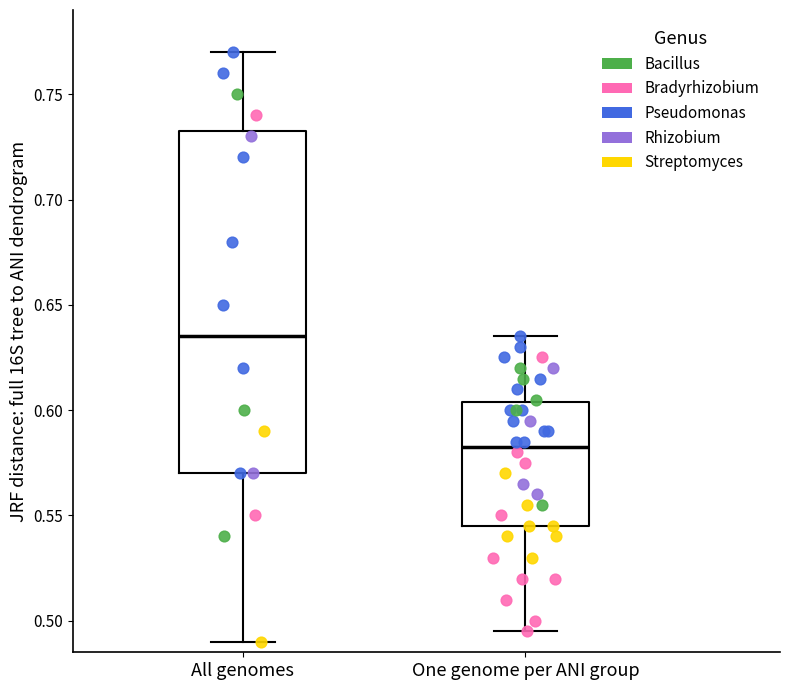

Where is the lower edge of the box for All genomes on the y-axis? The values are not printed on the chart, so give them approximately, as read against the axis.

0.570